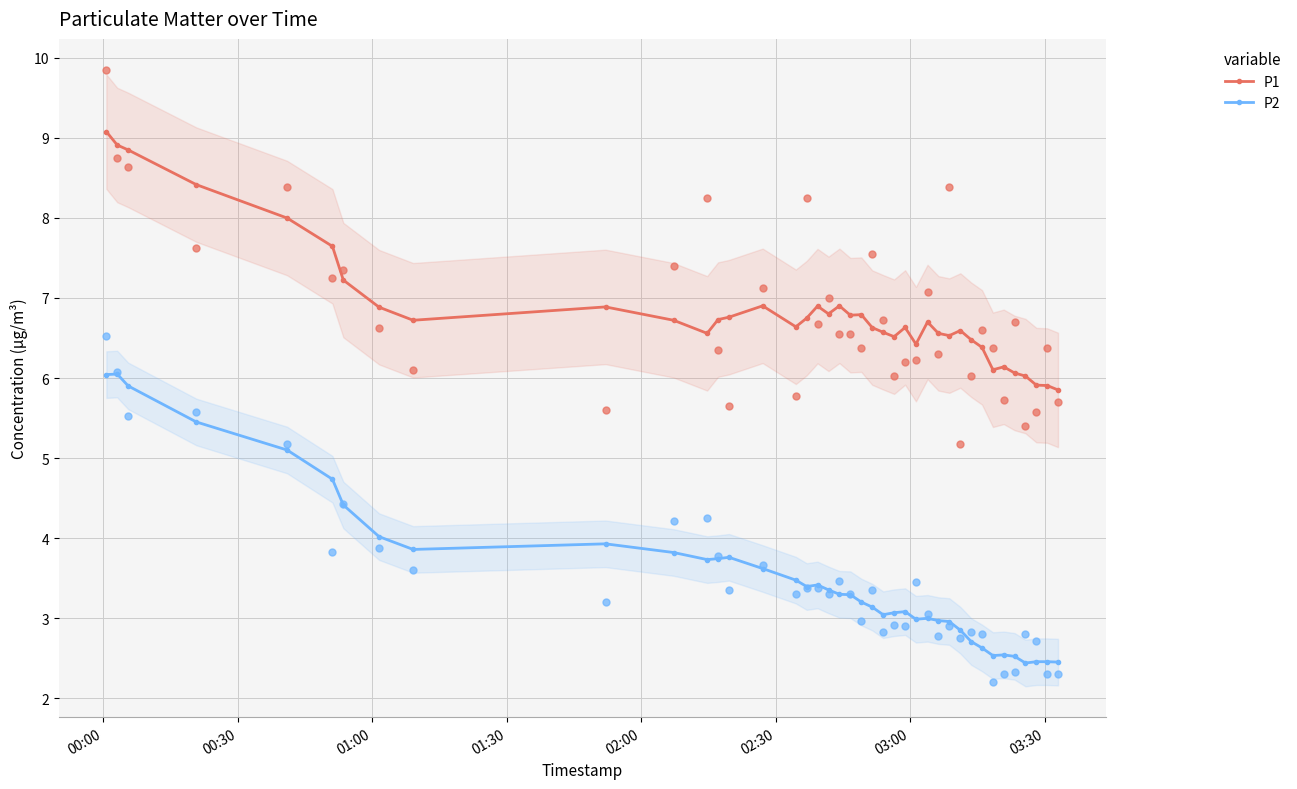

True or false: P2 and P1 cross at least once.

False